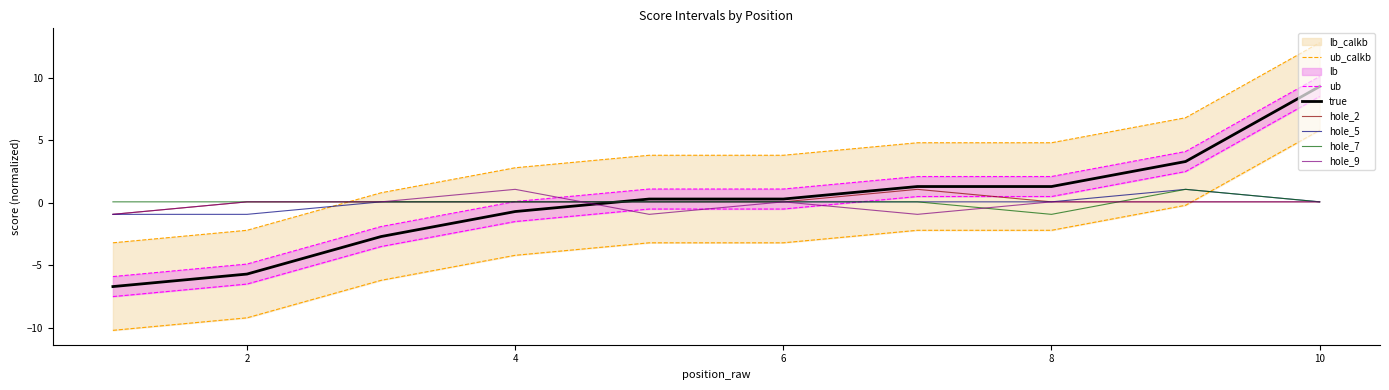

What is the highest value of the hole_9 series?

1.1